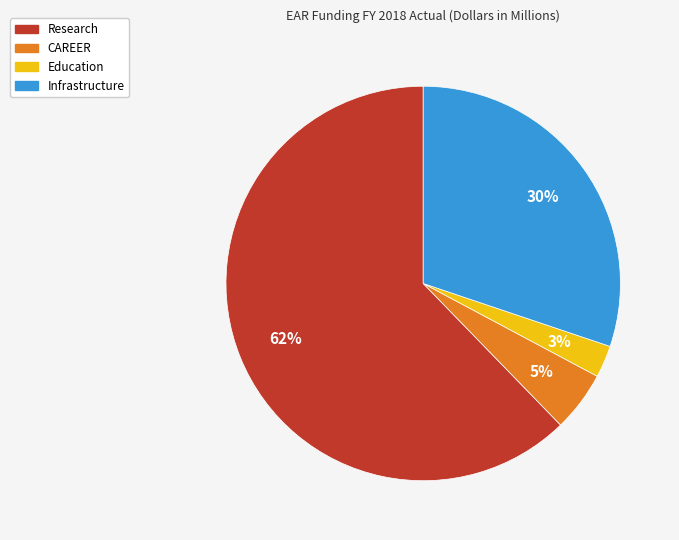

To the nearest percent, what percentage of the pie is Education?

3%